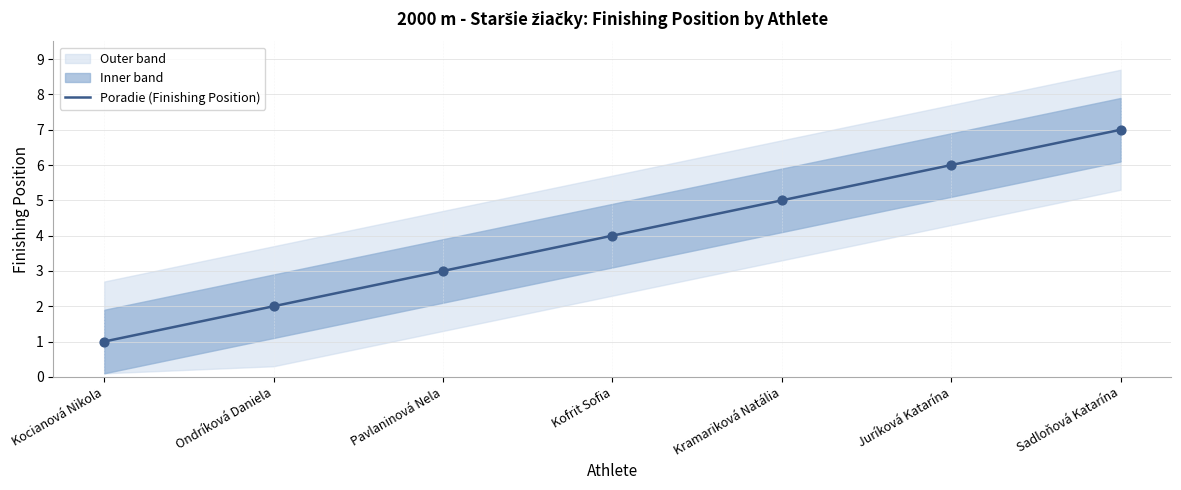

What is the change in value from Pavlaninová Nela to Kramariková Natália?

+2